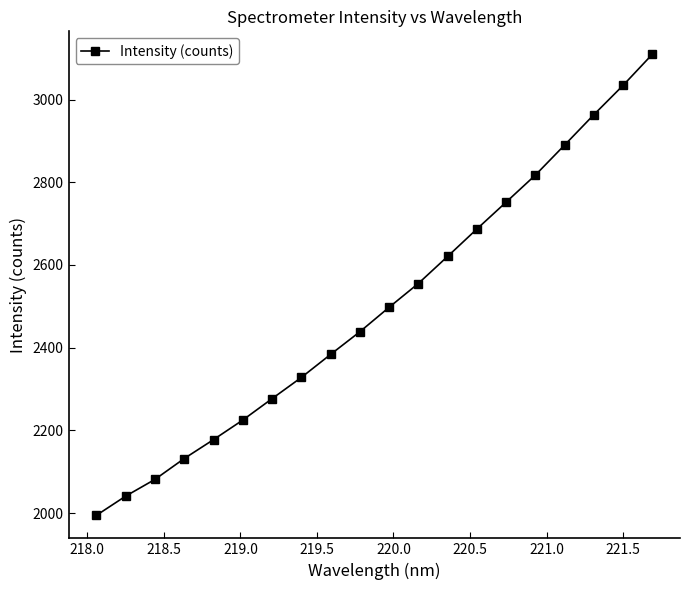

How many values exceed 2497?

10